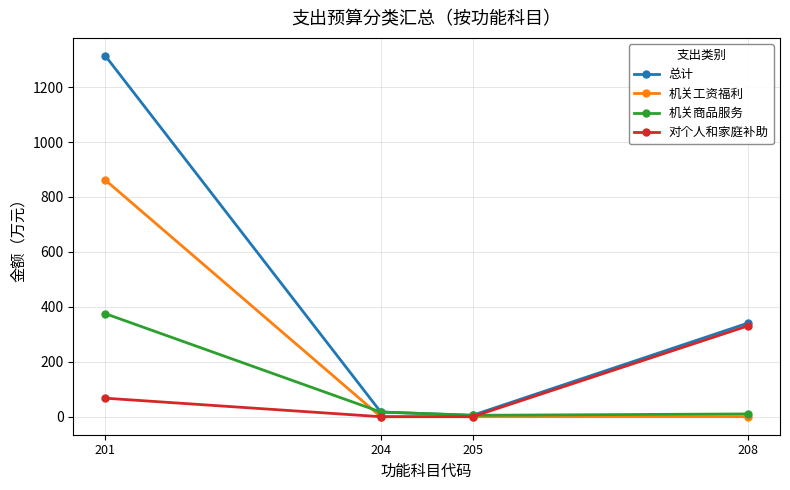

Between 201 and 208, which series saw the biggest shift?

总计